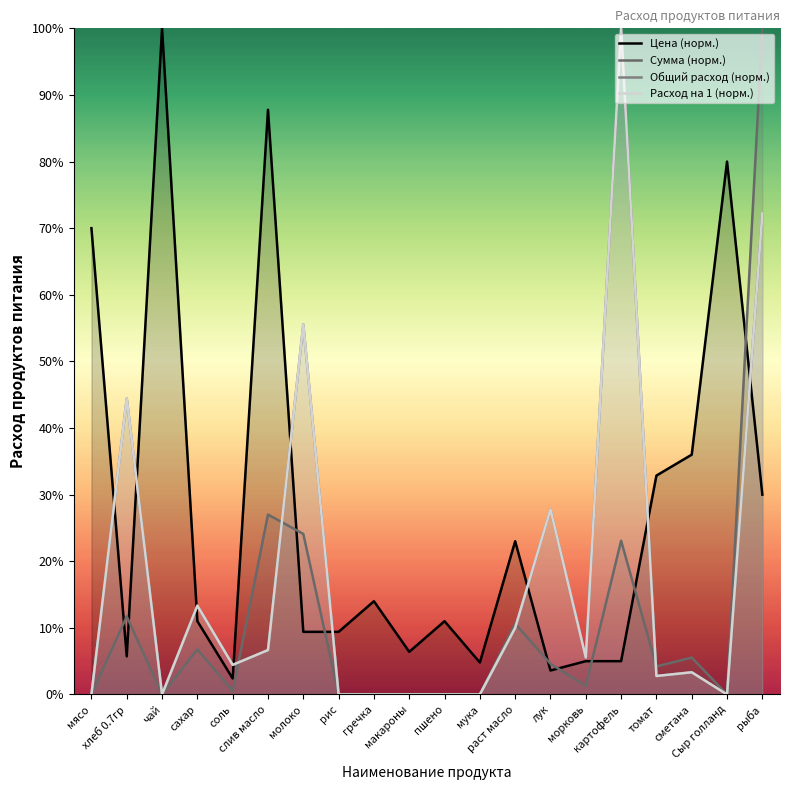

What is the label of the 3rd point from the left?

чай